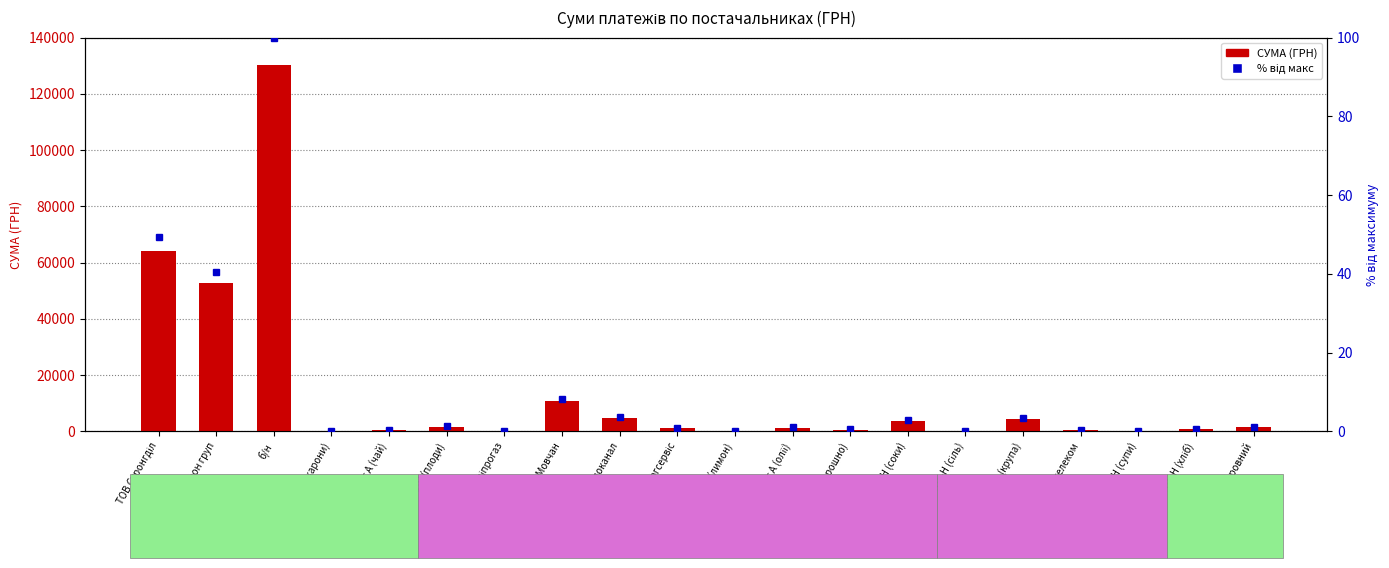

What is the difference between the maximum and minimum values in the % від макс series?

100.0